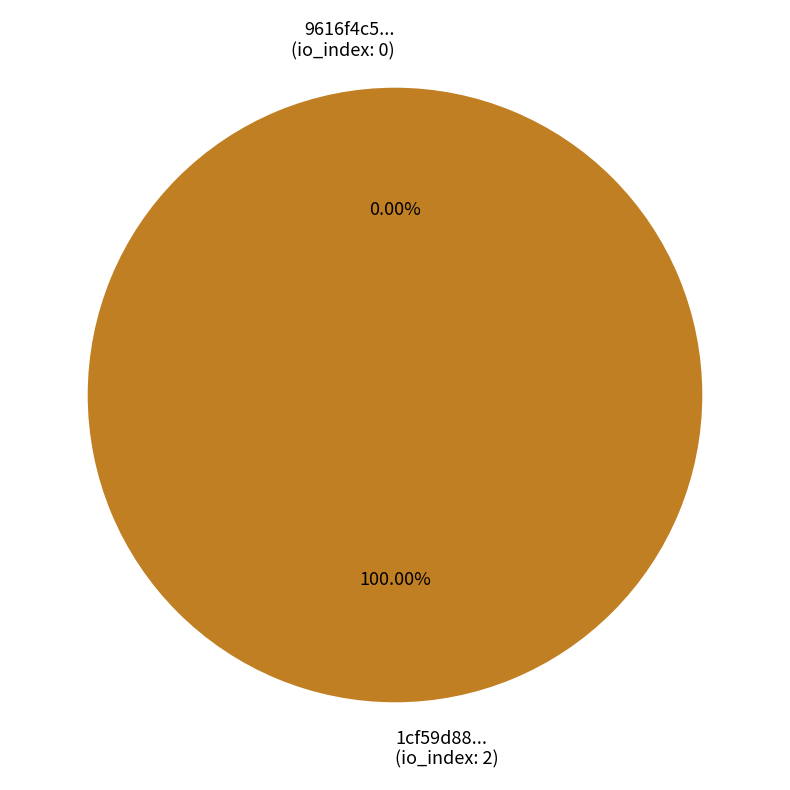

What portion of the pie excludes tx_index_0?

100.0%